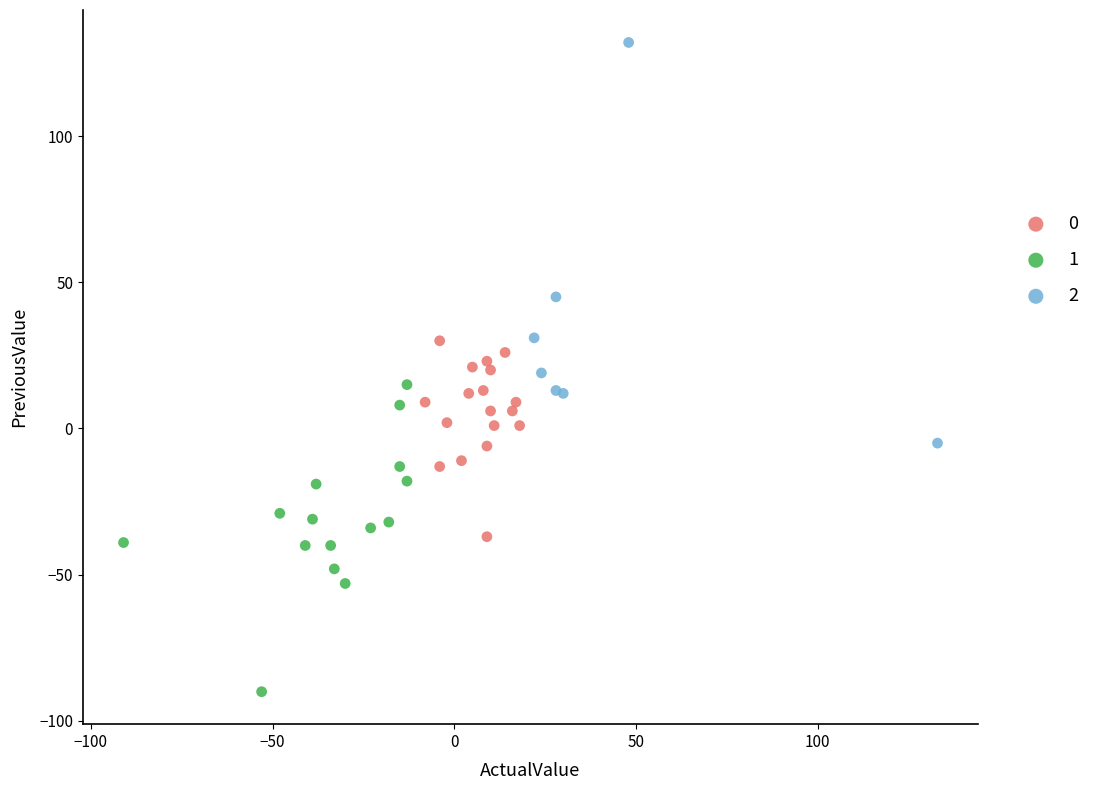

Which series reaches the minimum Y coordinate?

1